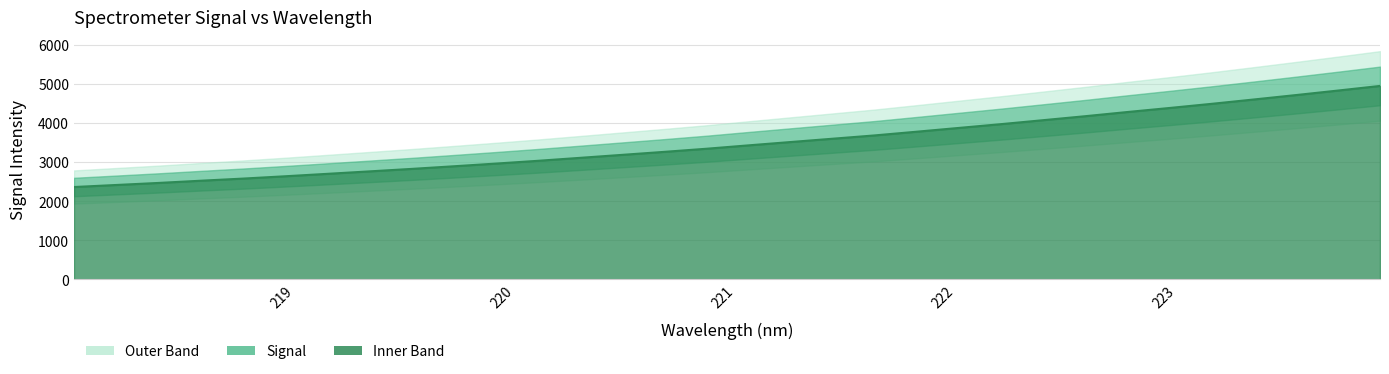

What position from the right is 218.442?

30